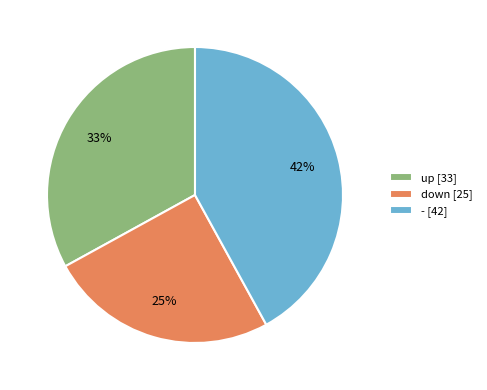

True or false: - [42] accounts for 42% of the total.

True